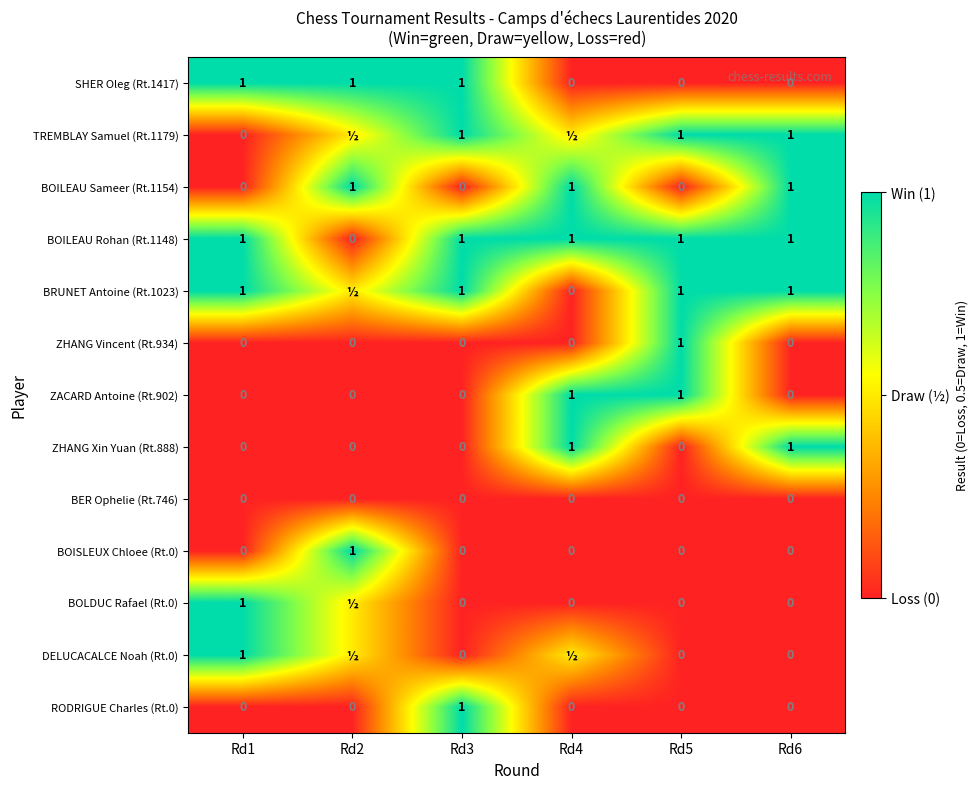

Count the number of data series in this chart.

13